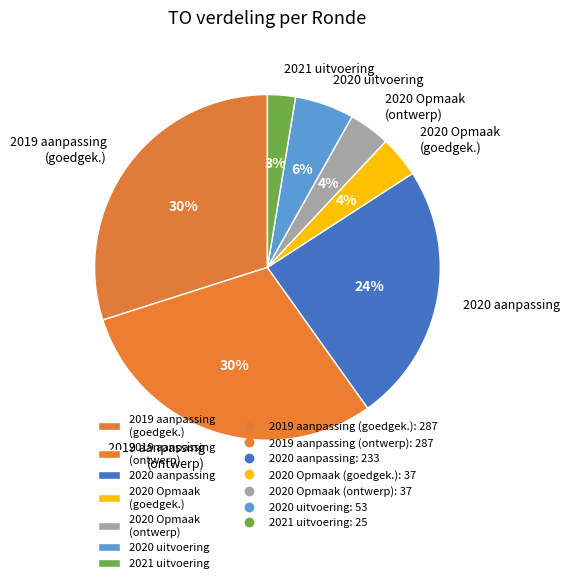

To the nearest percent, what is the difference between the largest and smallest slice percentages?

27%